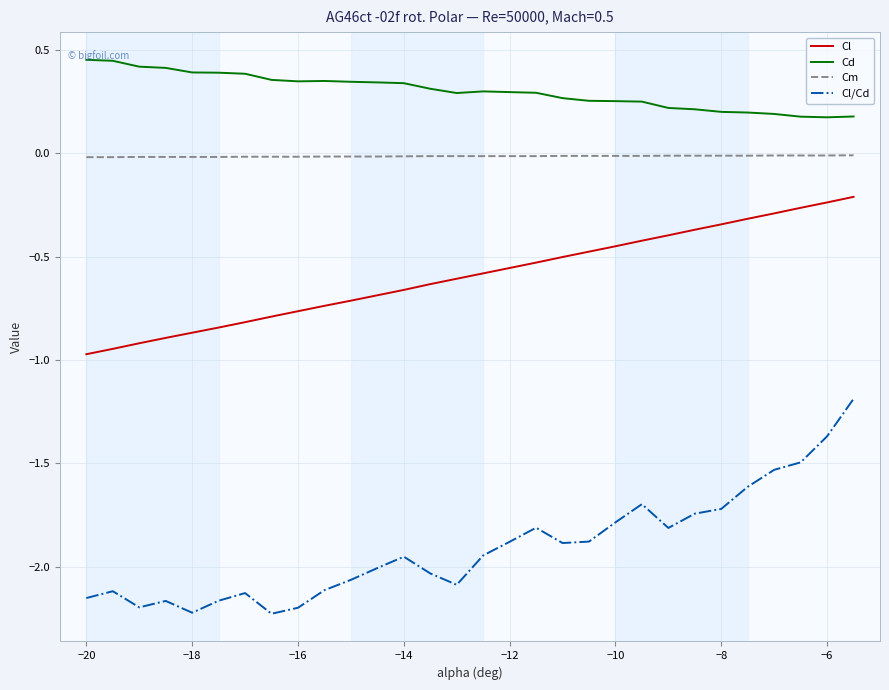

Rank the series by their maximum value, from highest to lowest.

Cd, Cm, Cl, Cl/Cd